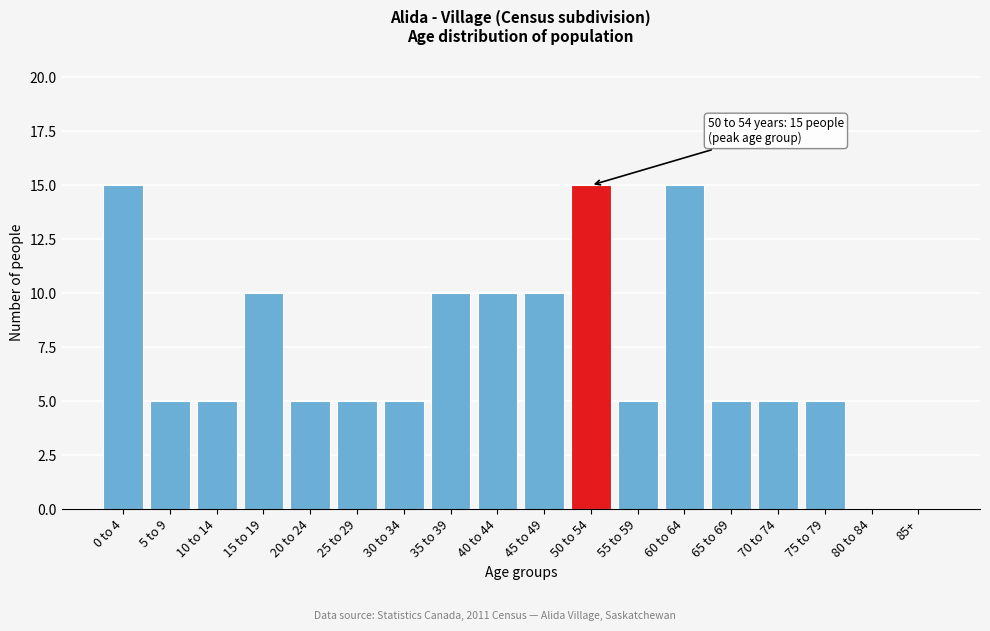

Reading left to right, what are all the values shown in this chart?

0 to 4=15	5 to 9=5	10 to 14=5	15 to 19=10	20 to 24=5	25 to 29=5	30 to 34=5	35 to 39=10	40 to 44=10	45 to 49=10	50 to 54=15	55 to 59=5	60 to 64=15	65 to 69=5	70 to 74=5	75 to 79=5	80 to 84=0	85+=0